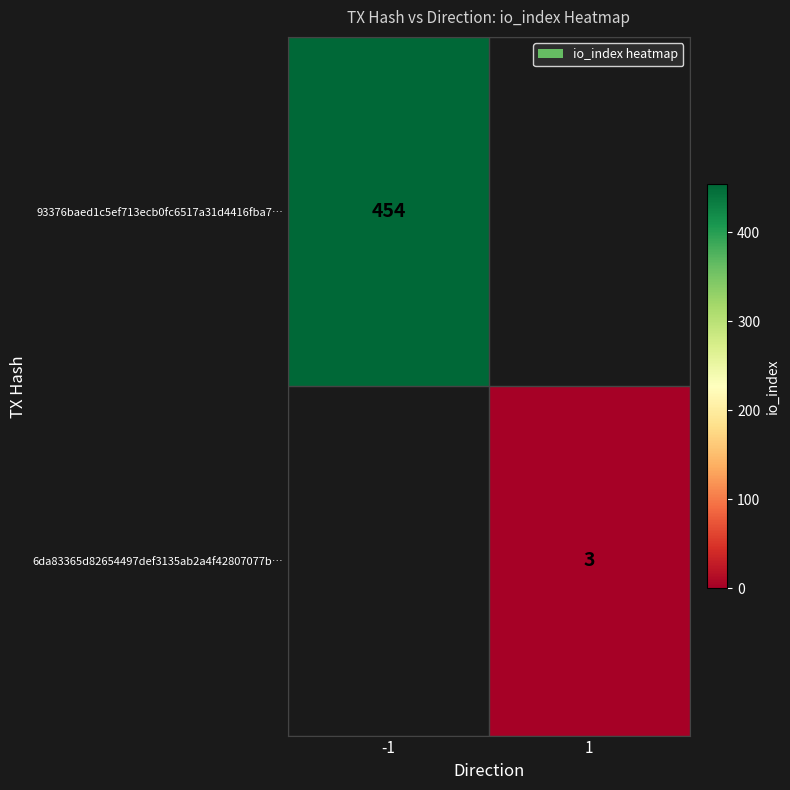

True or false: 6da83365d82654497def3135ab2a4f42807077b… has a value of 1 at 1.

False